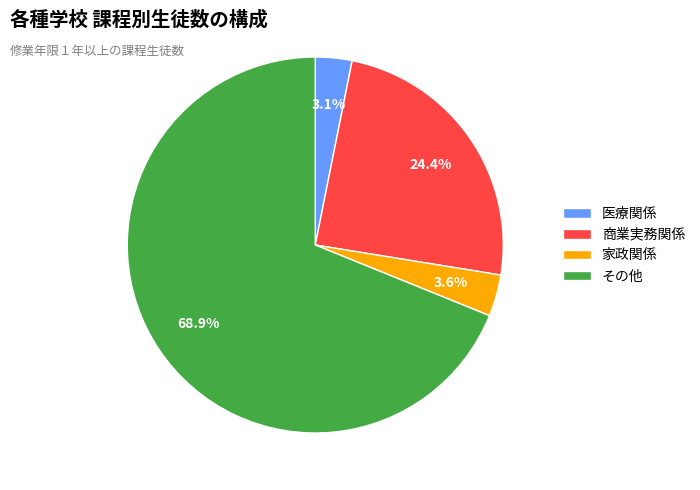

Which category accounts for the majority?

その他